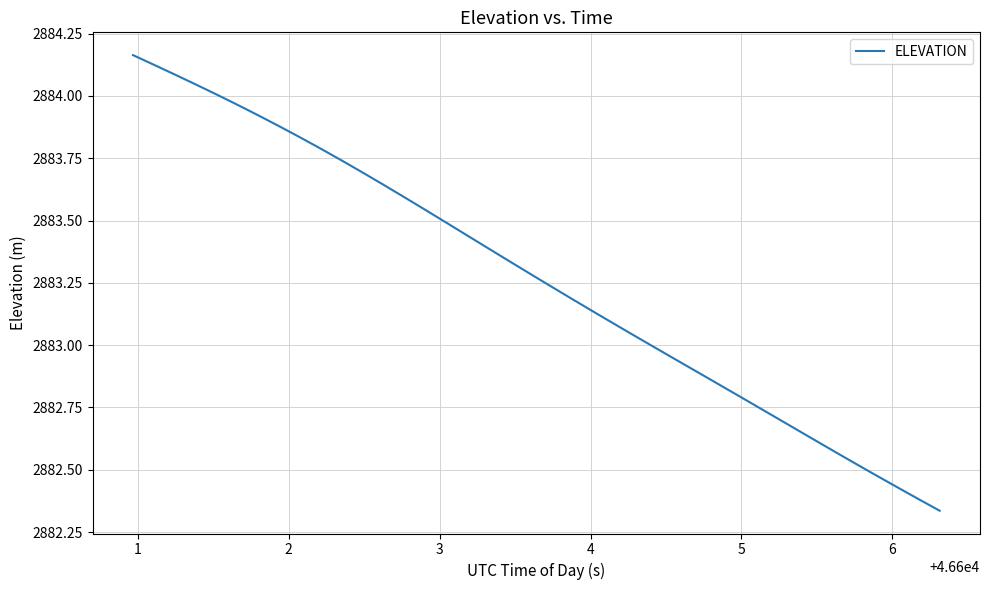

What is the difference between the maximum and minimum values?

1.8